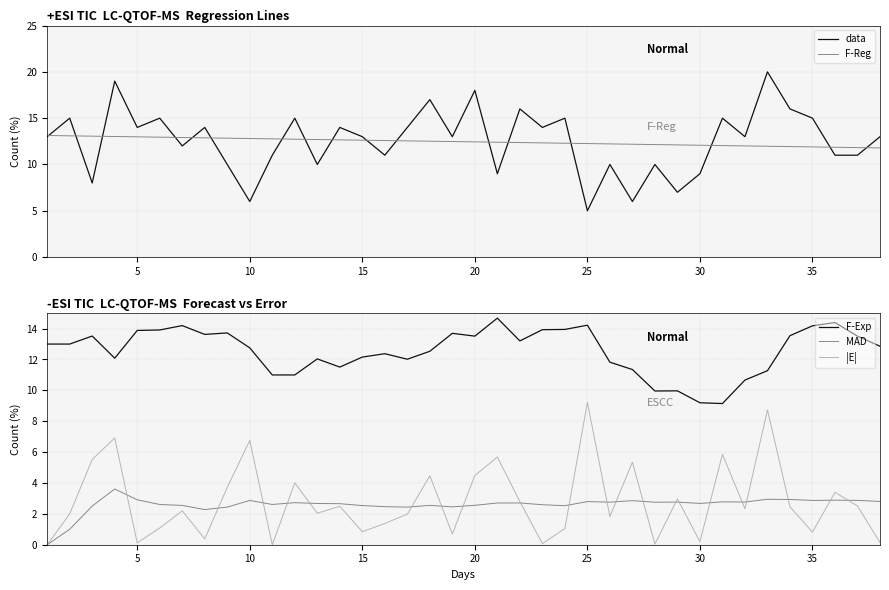

What is the highest value of the |E| series?

9.2